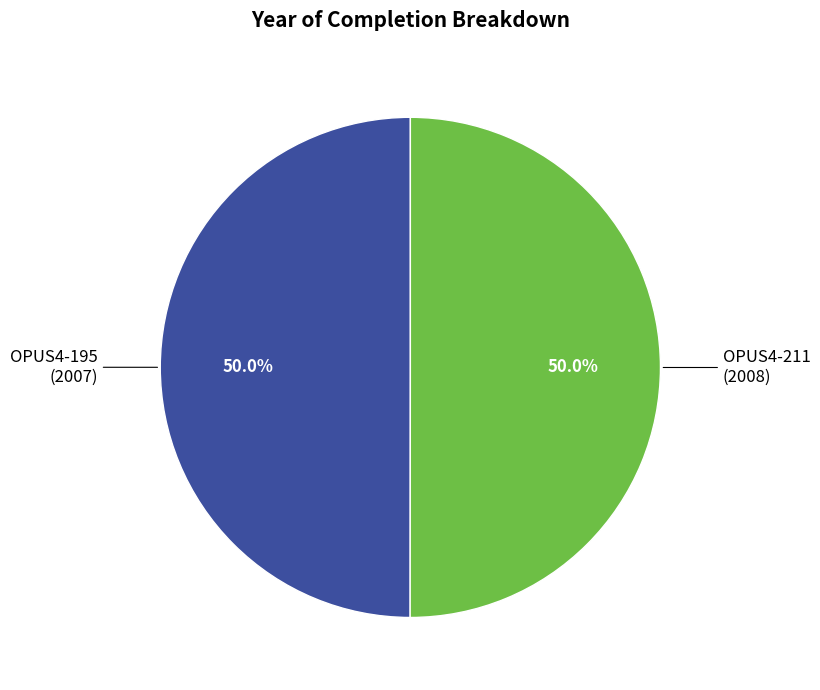

What is the ratio of the value at OPUS4-211 to the value at OPUS4-195?

1.0